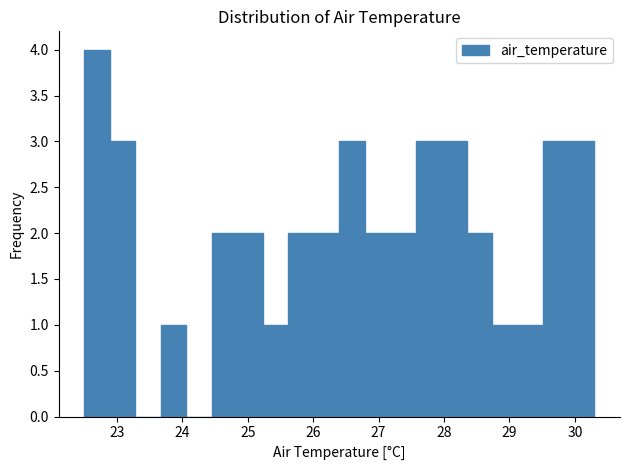

Around what value on the x-axis is the tallest bar? Give the approximate position of its centre, as read against the axis.

22.7